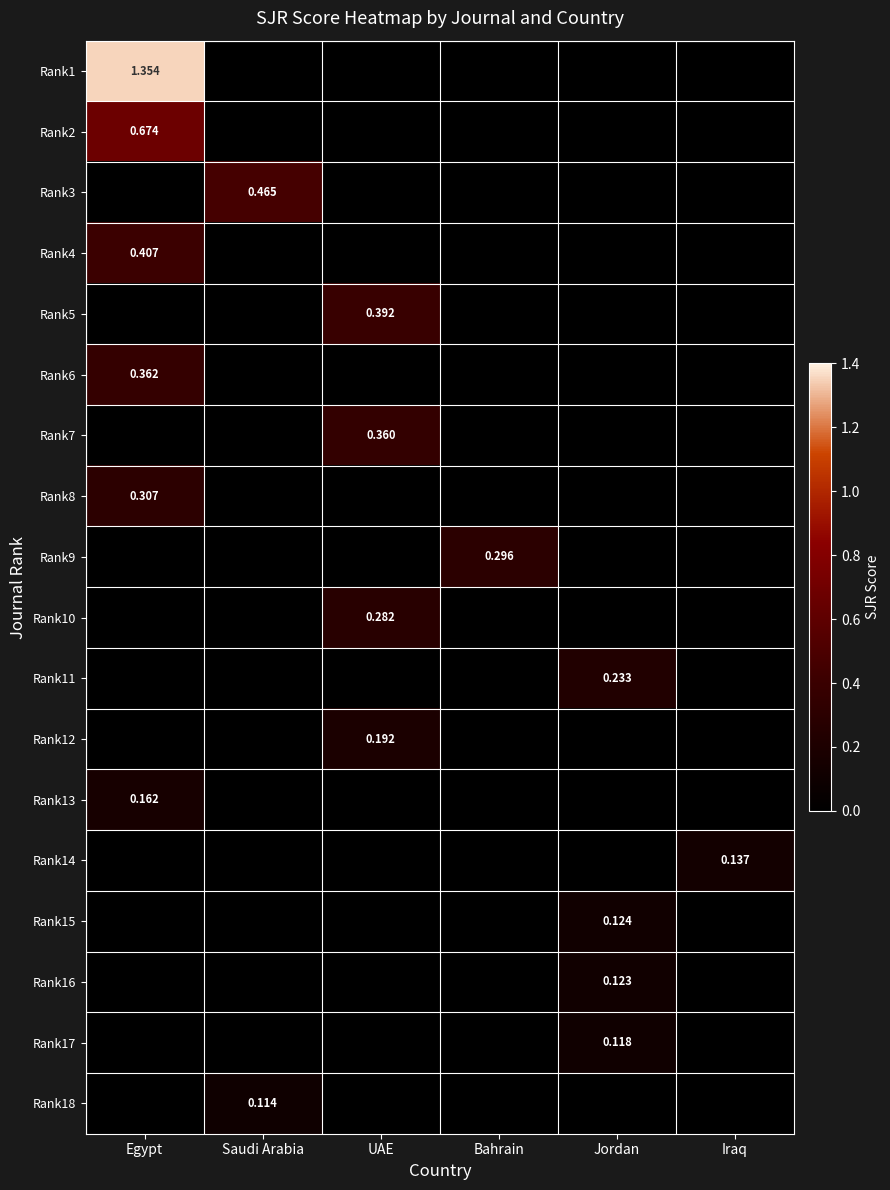

Which label corresponds to the largest value in the chart?

Egypt